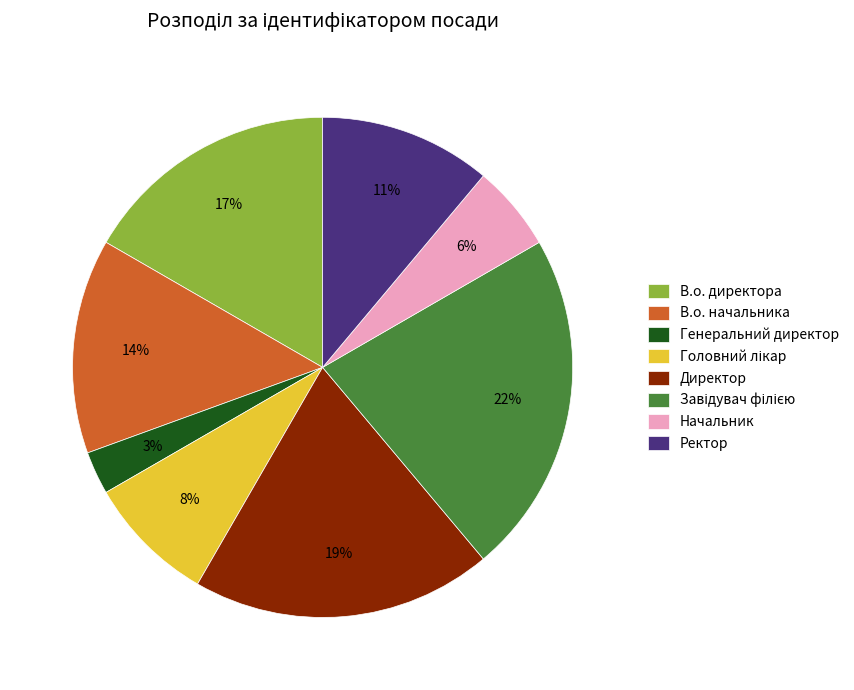

Is it true that Директор is 19% of the pie?

True